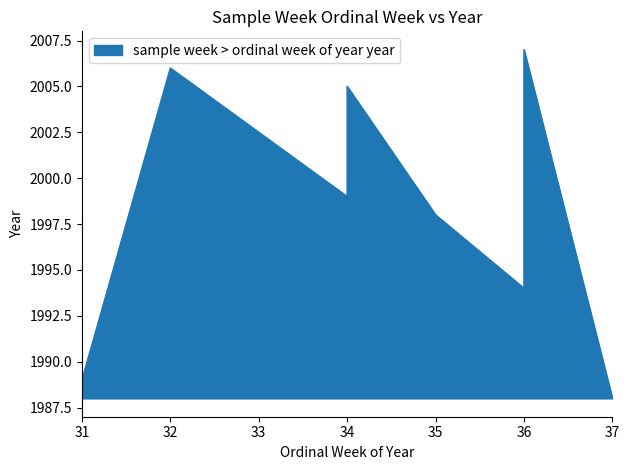

What is the ratio of the value at 31 to the value at 32?

1.0